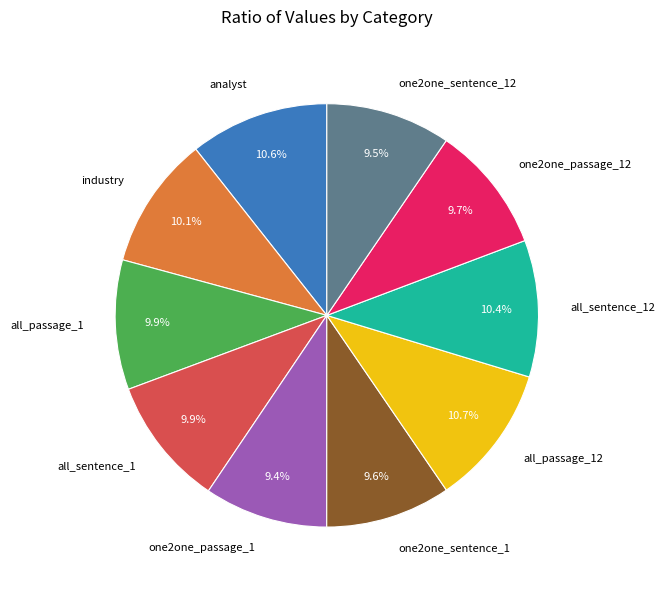

Which has a higher value, one2one_sentence_1 or all_passage_12?

all_passage_12